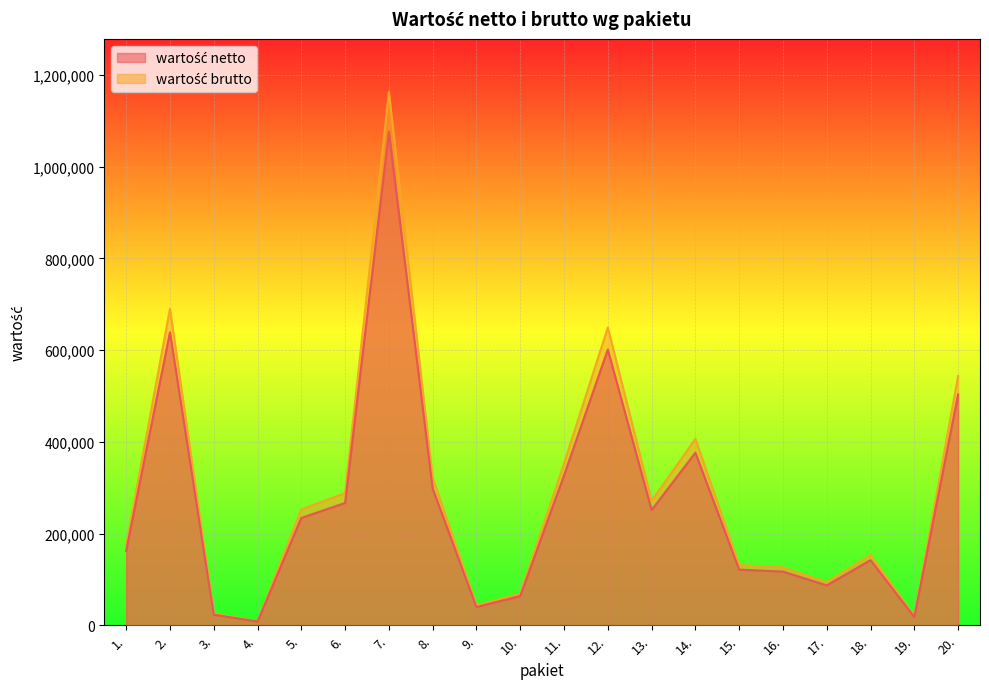

How many values in the wartość netto series exceed 252720?

9